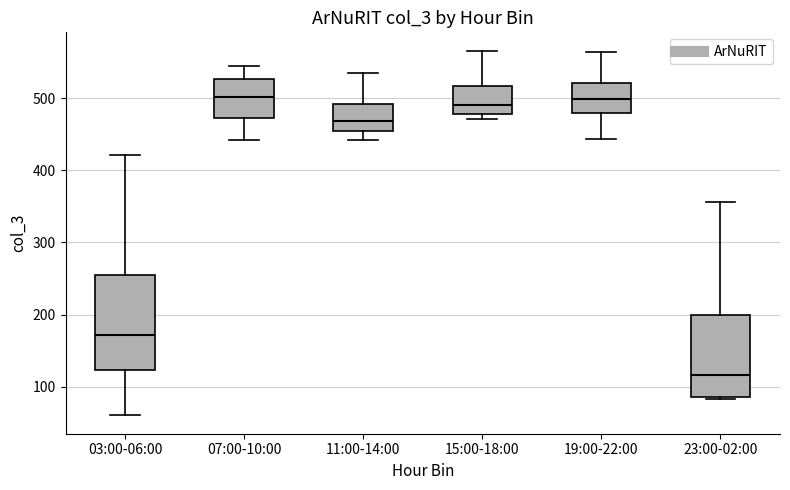

Which box's median line is the lowest?

23:00-02:00